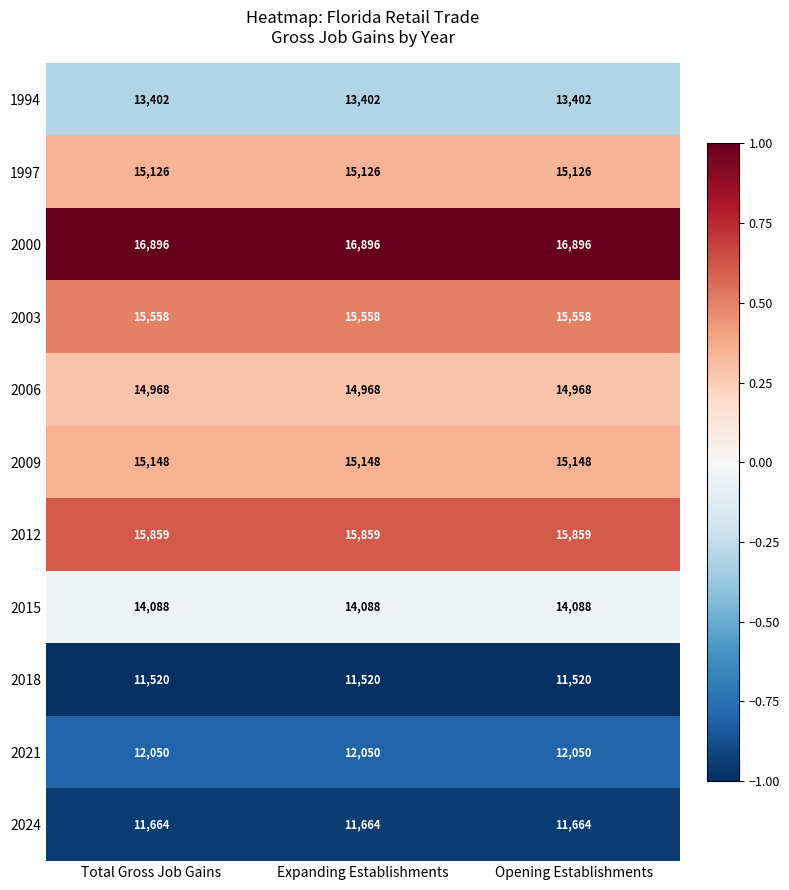

Read the 2021 value at Total Gross Job Gains.

12050